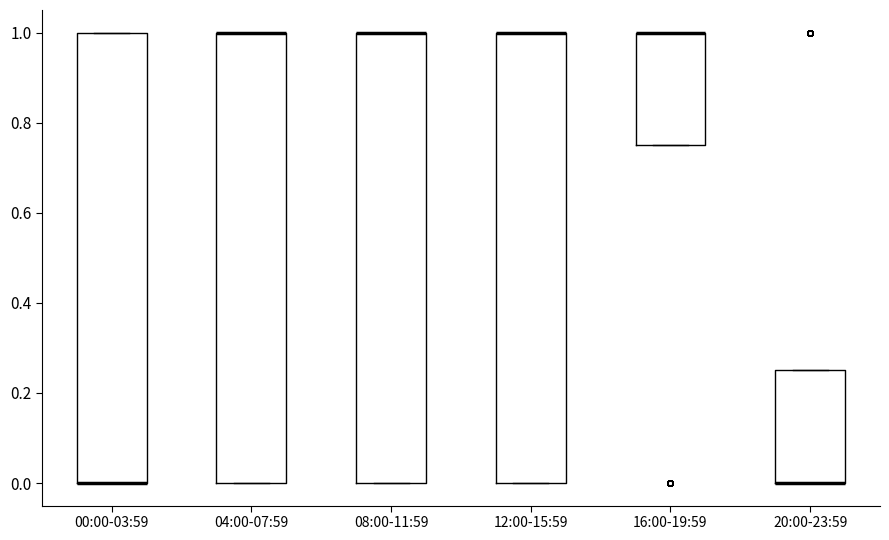

Where is the upper edge of the box for 16:00-19:59 on the y-axis? The values are not printed on the chart, so give them approximately, as read against the axis.

1.00